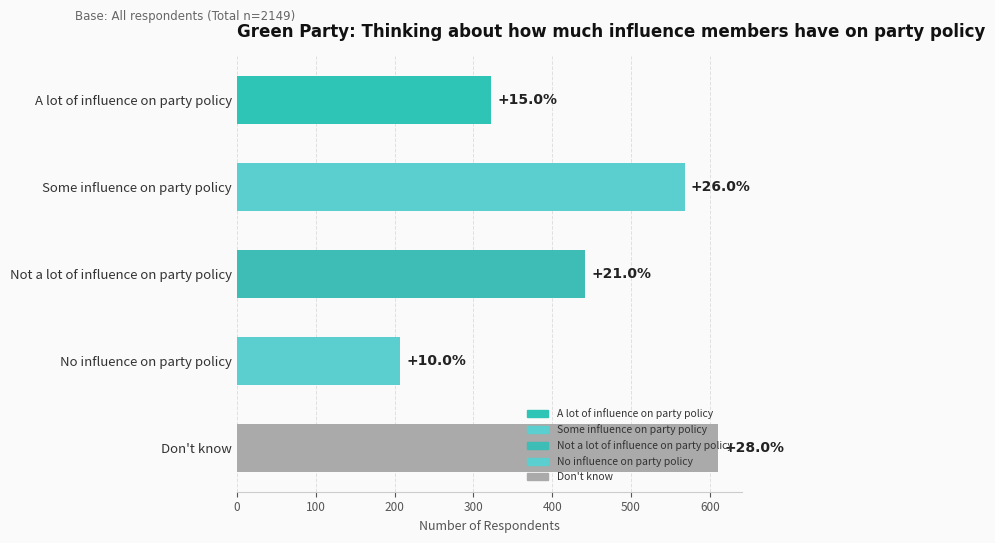

Does the chart contain any negative values?

No